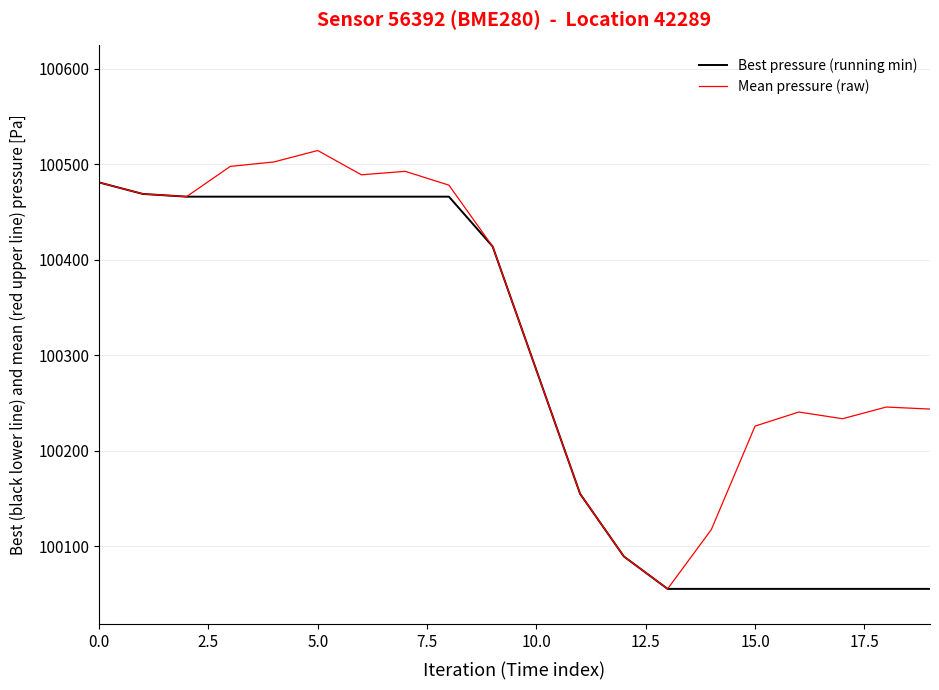

Which series has the largest total across all categories?

Mean pressure (raw)